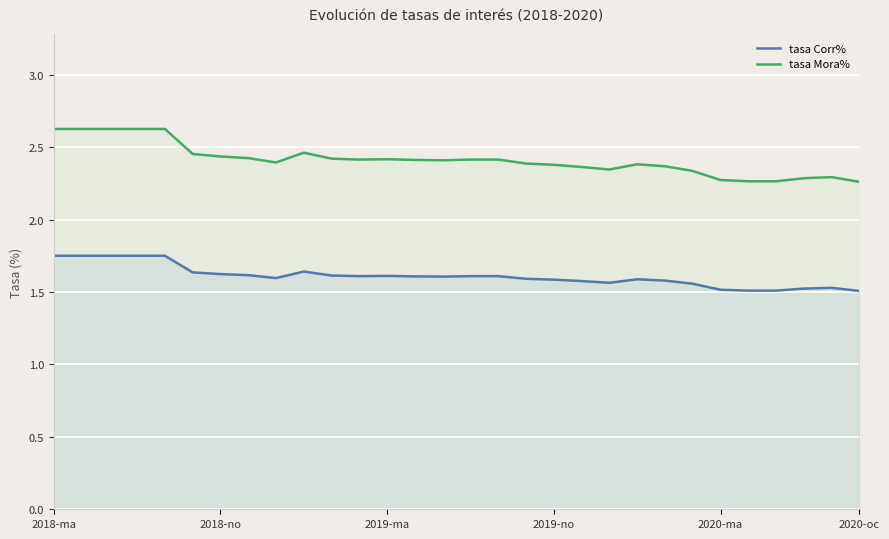

The value of tasa Corr% at 2018-no is 0.3. True or false?

False